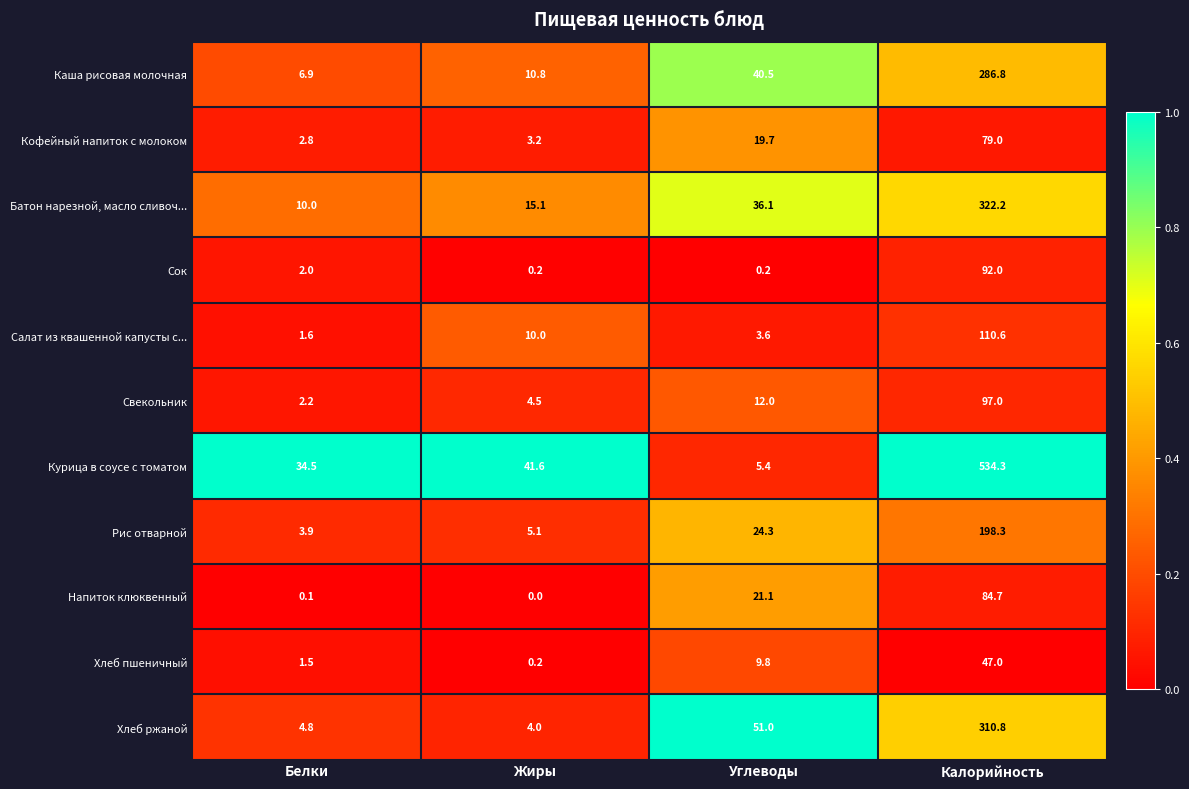

The value of Кофейный напиток с молоком at Жиры is 2.1. True or false?

False